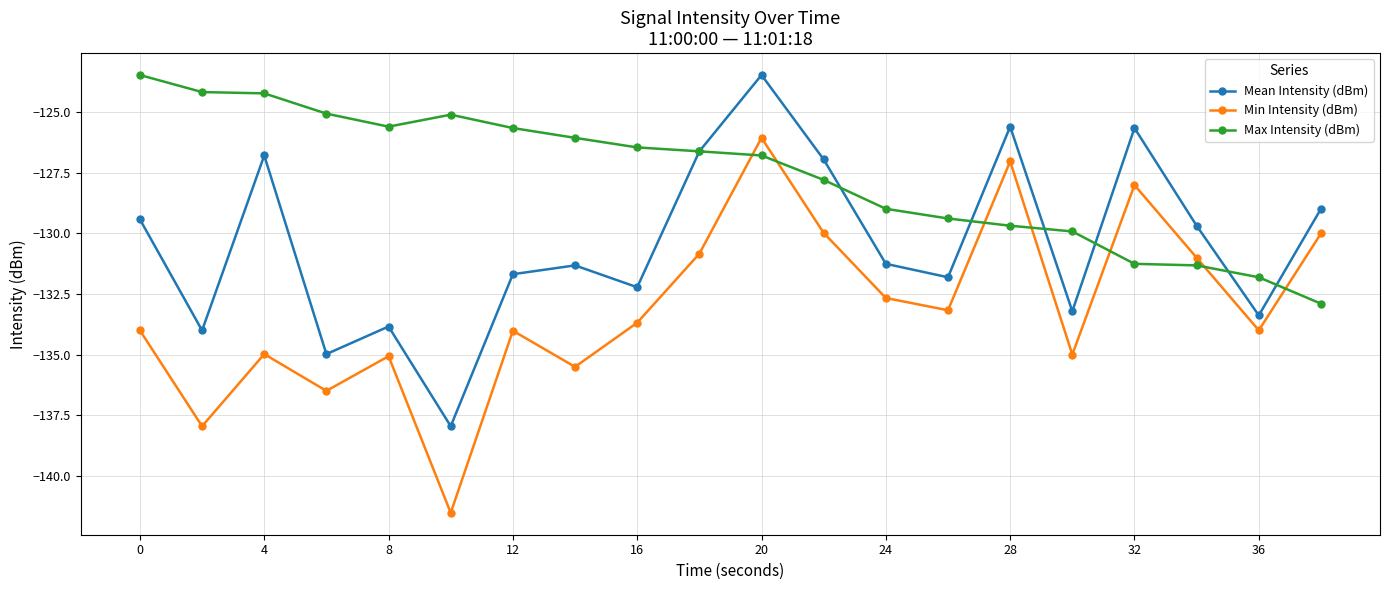

True or false: Min Intensity (dBm) and Mean Intensity (dBm) intersect in this chart.

False